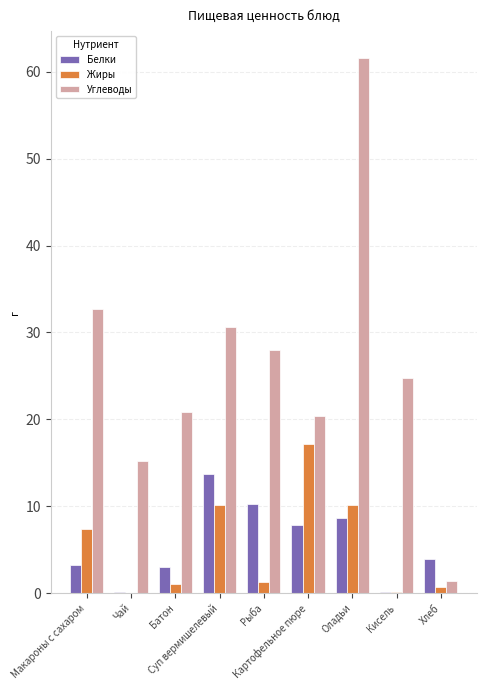

What is the sum of all Белки values?

51.2